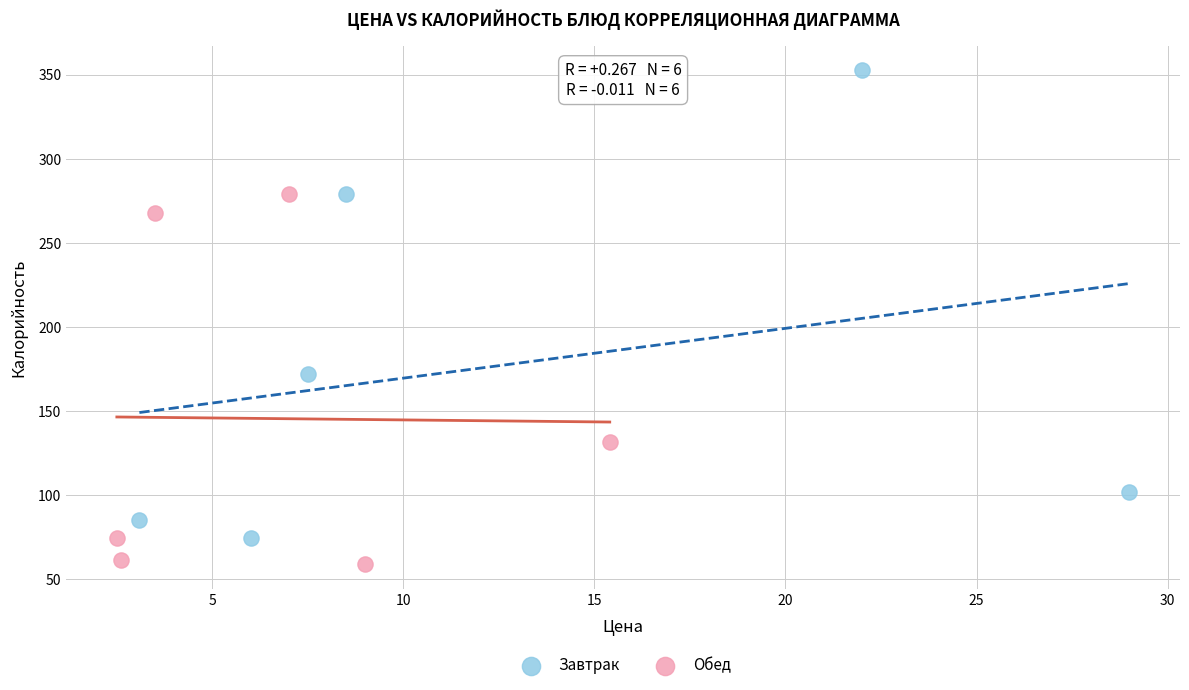

Which series reaches the maximum Y coordinate?

Завтрак